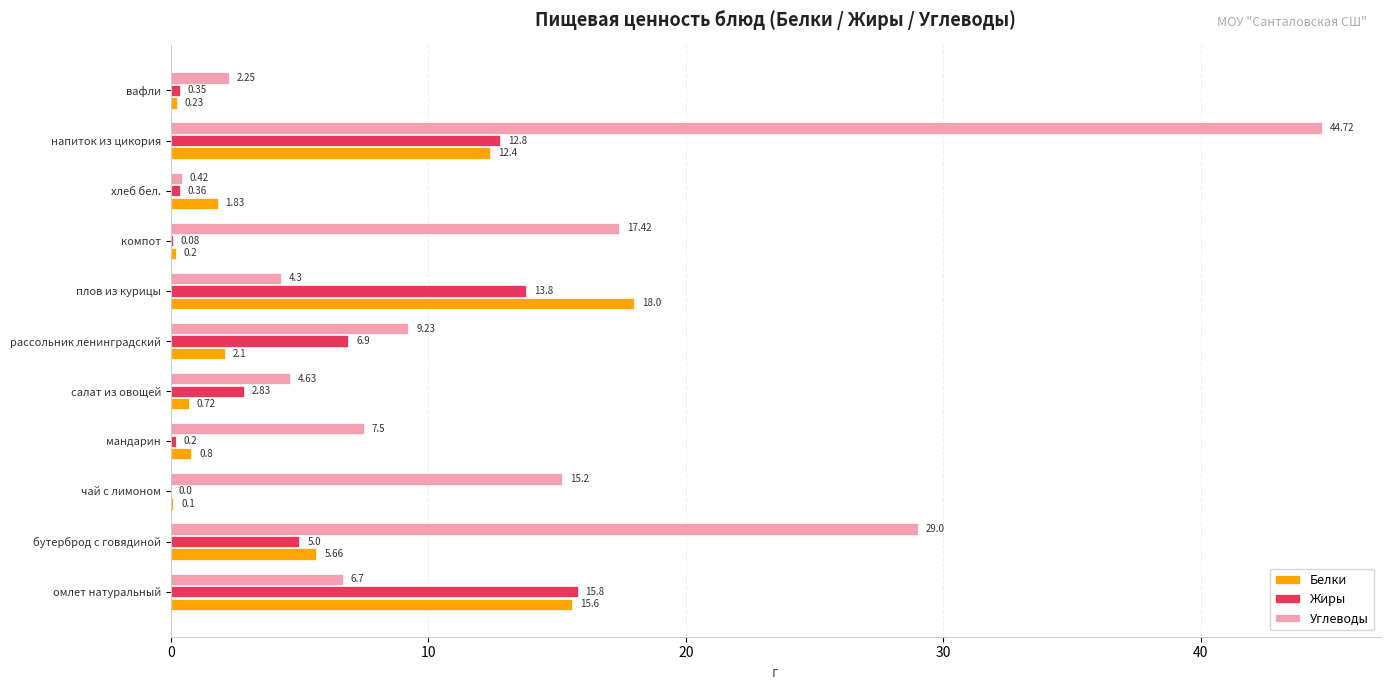

Which category has the highest value in the Белки series?

плов из курицы